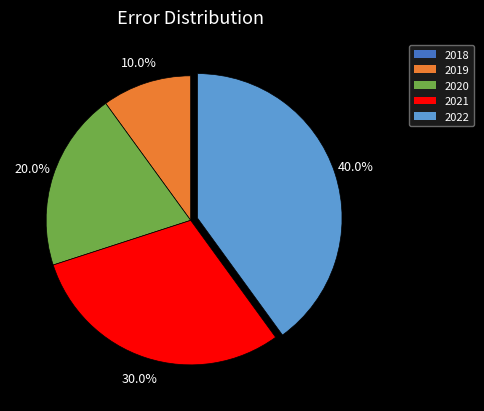

What is the total percentage of 2020 and 2022?

60.0%